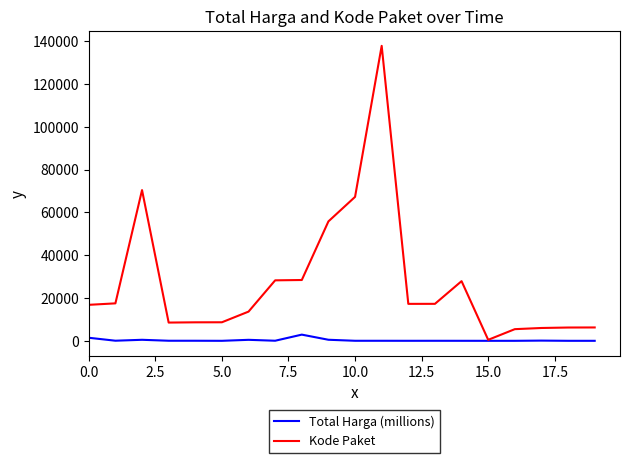

What is the maximum value shown in the chart?

137876.0